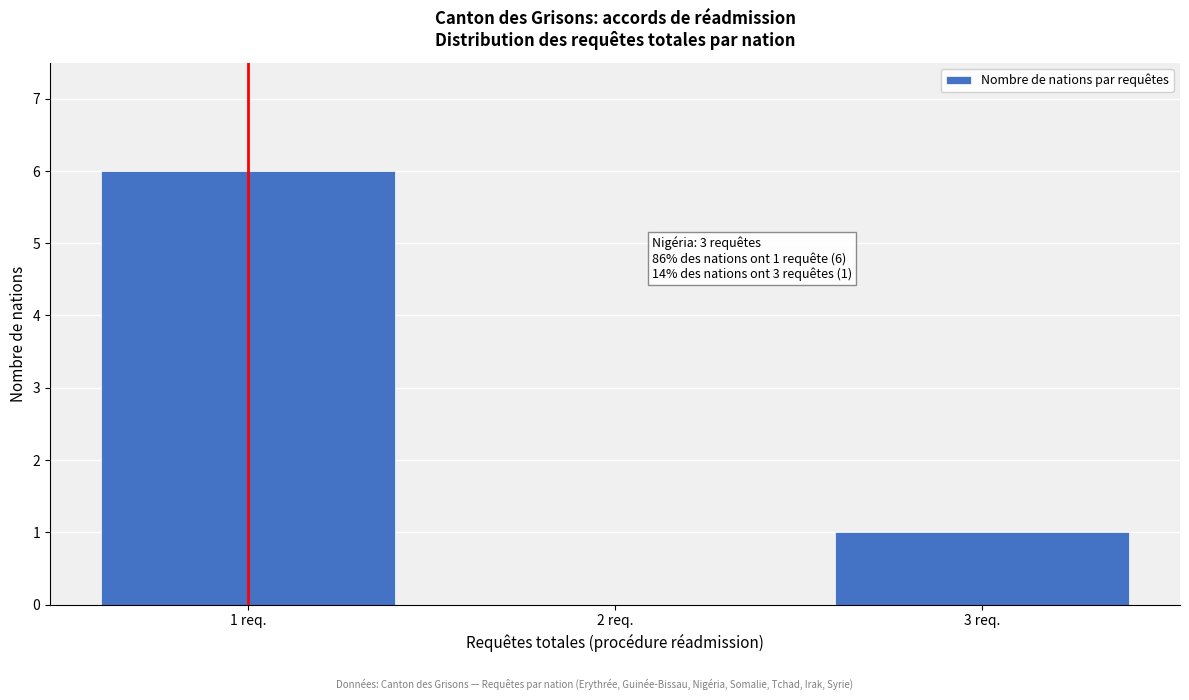

Which range on the x-axis has the tallest bar?

0.5 to 1.5